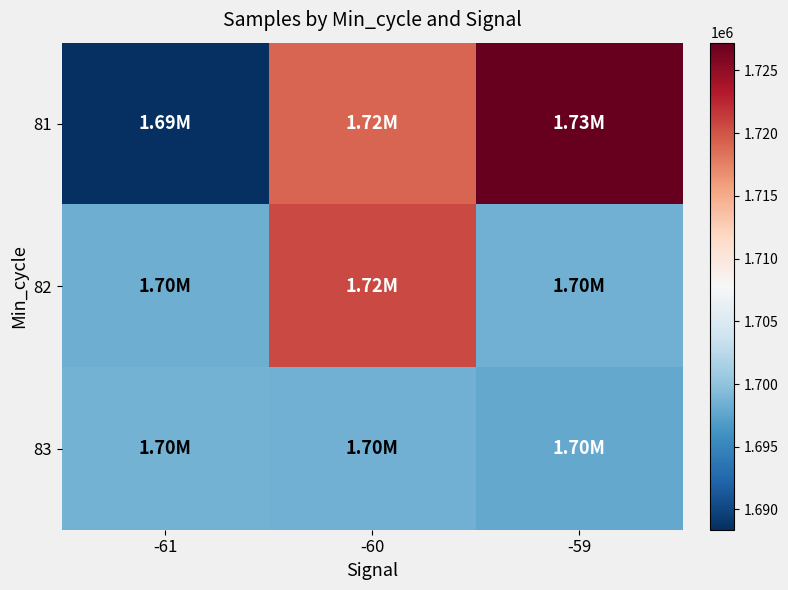

Reading left to right, list all the values displayed in this chart.

81: -61=1688385	-60=1719051	-59=1727210
82: -61=1698333	-60=1720632	-59=1698405
83: -61=1698553	-60=1698404	-59=1697794